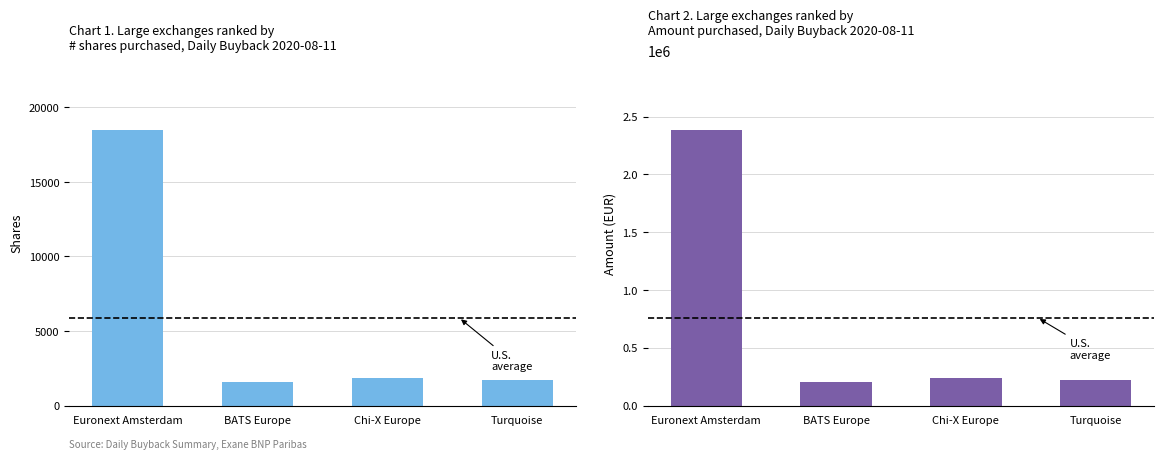

What is the difference between the highest and lowest values at Chi-X Europe?

234764.4